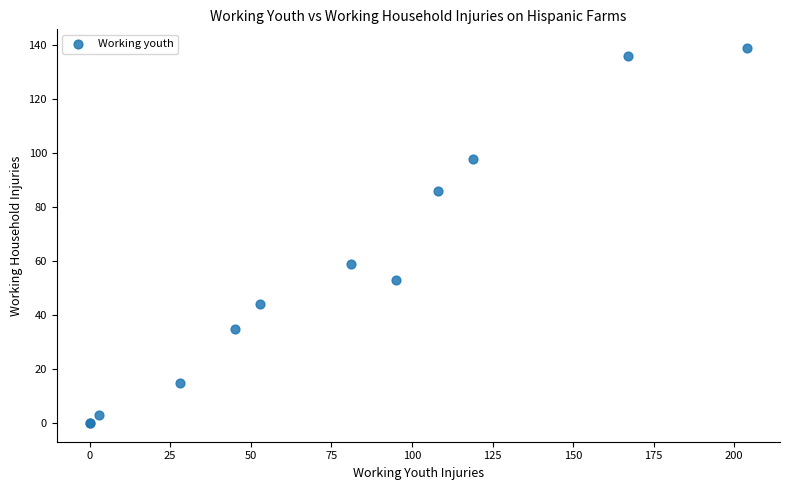

What Y value in the scatter plot is closest to 69?

59